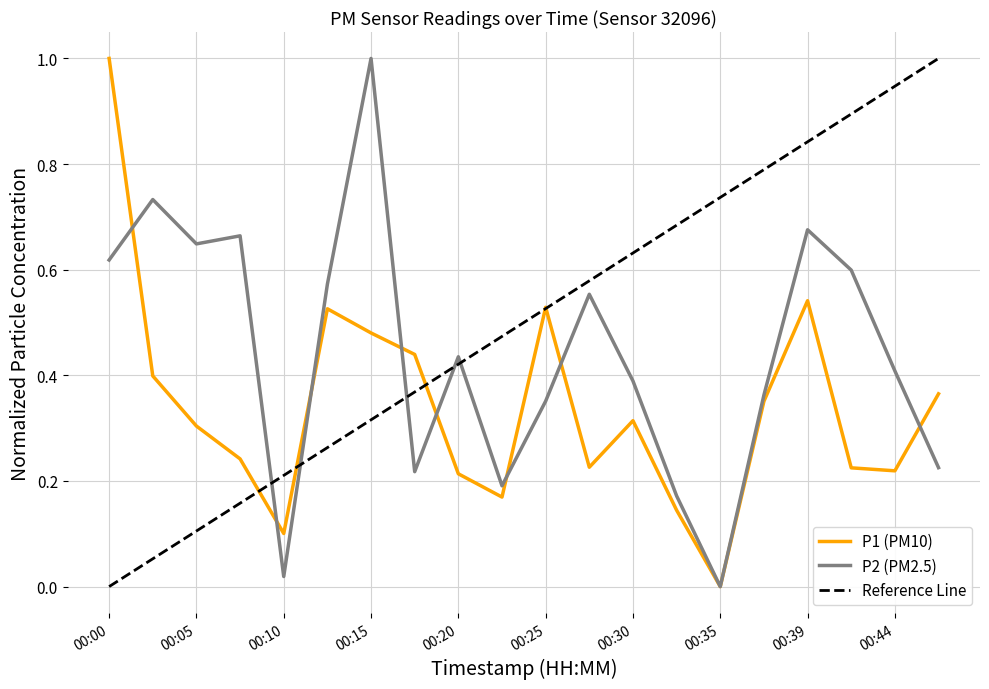

The P2 series shows 0.6 at 00:27. True or false?

True